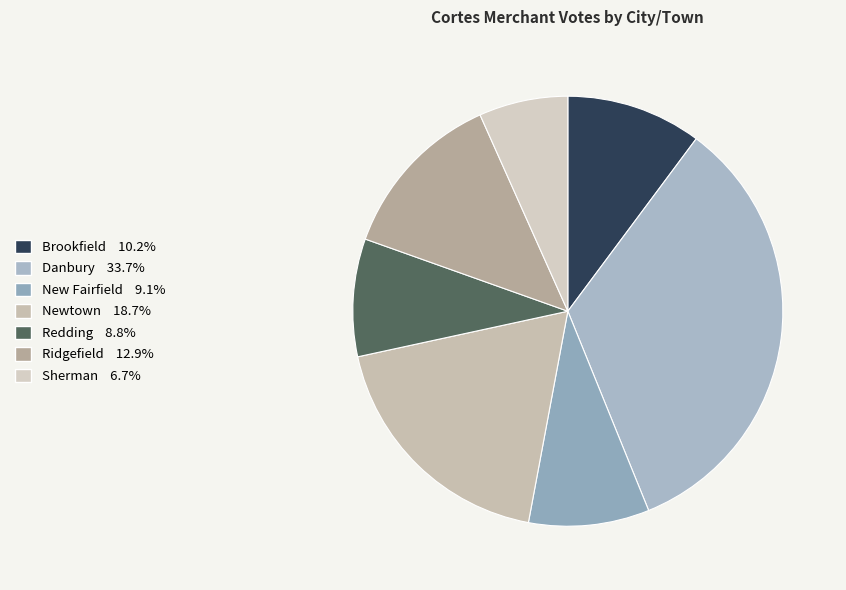

Combined, what portion of the pie is Brookfield and Ridgefield?

23.0%